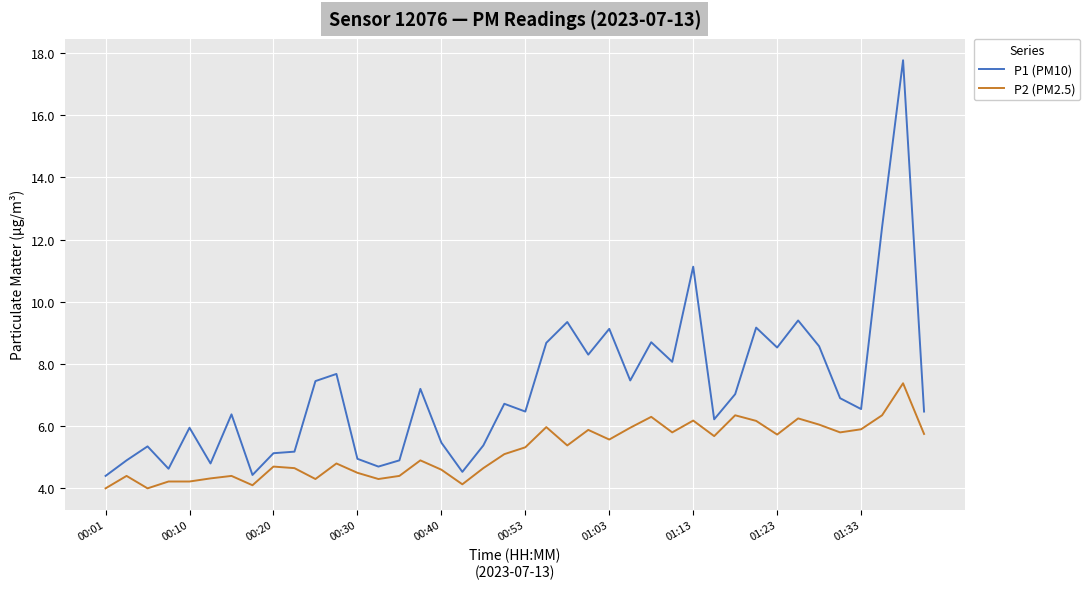

In P1 (PM10), how many points are higher than both neighbors (excluding endpoints)?

13